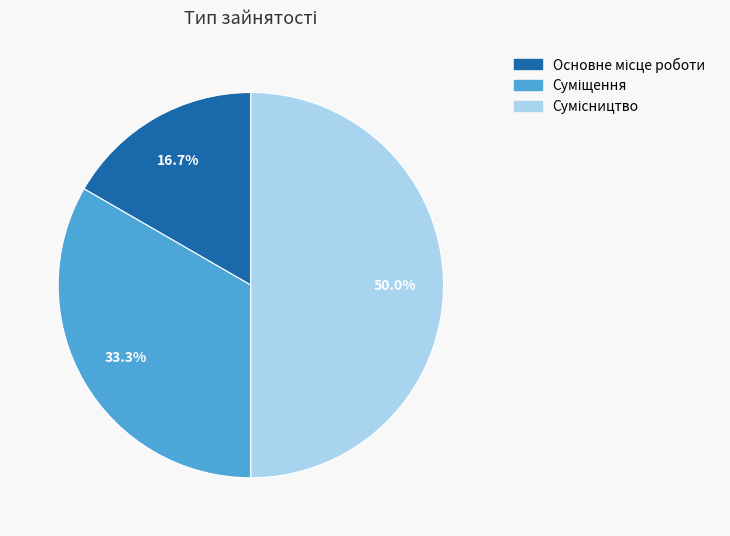

True or false: Суміщення accounts for 46% of the total.

False